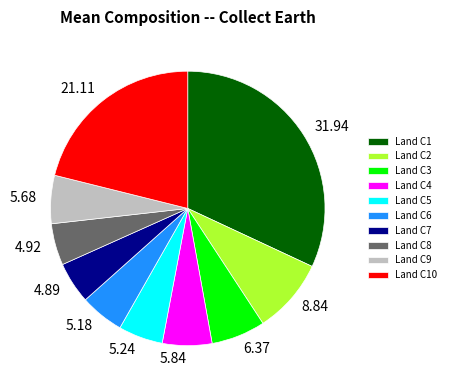

Is the sum of Land C4 and Land C7 greater than half?

No